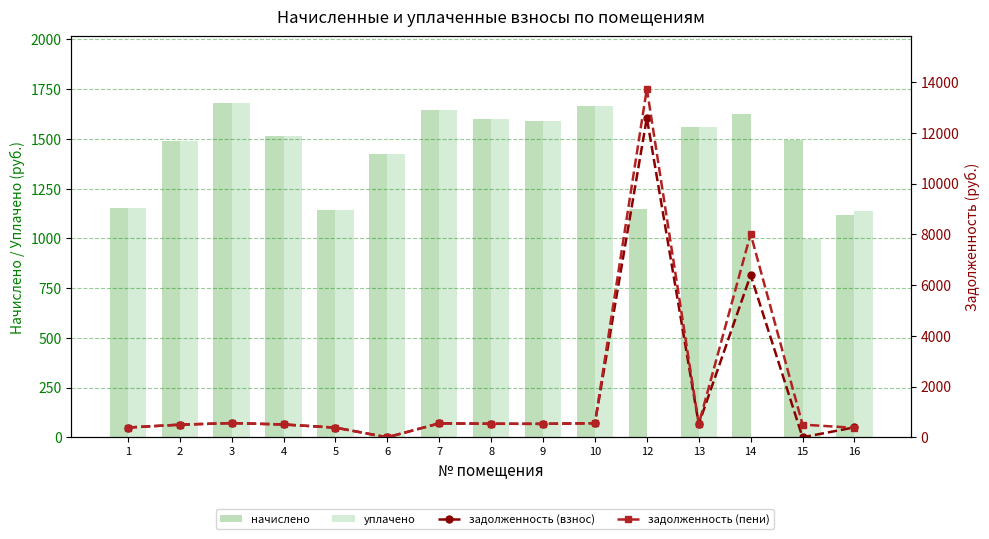

What is the highest value of the начислено series?

1679.0